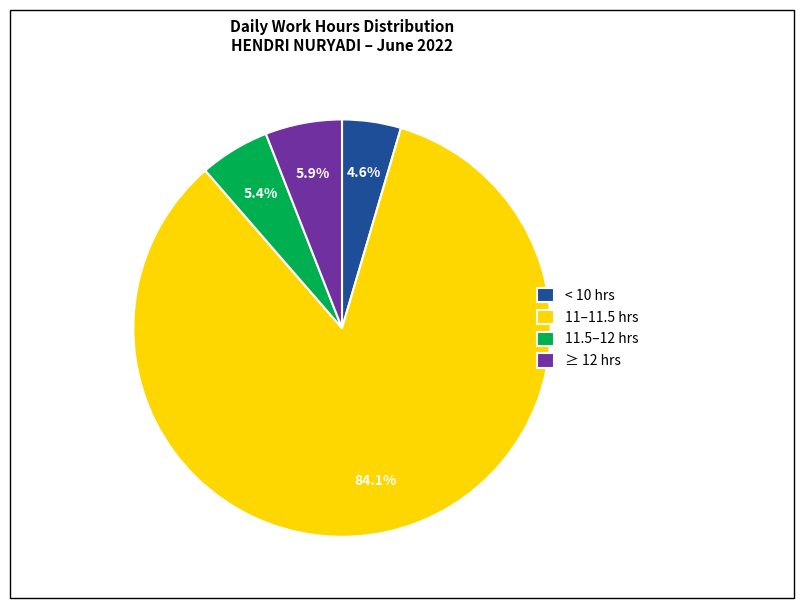

Count the number of slices in the pie.

4